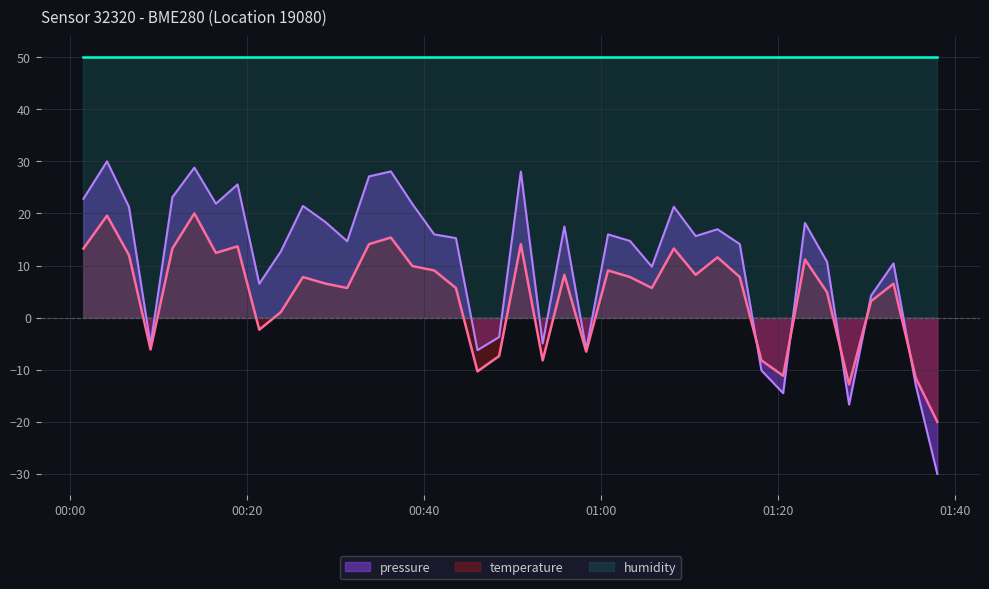

True or false: humidity and pressure cross at least once.

False